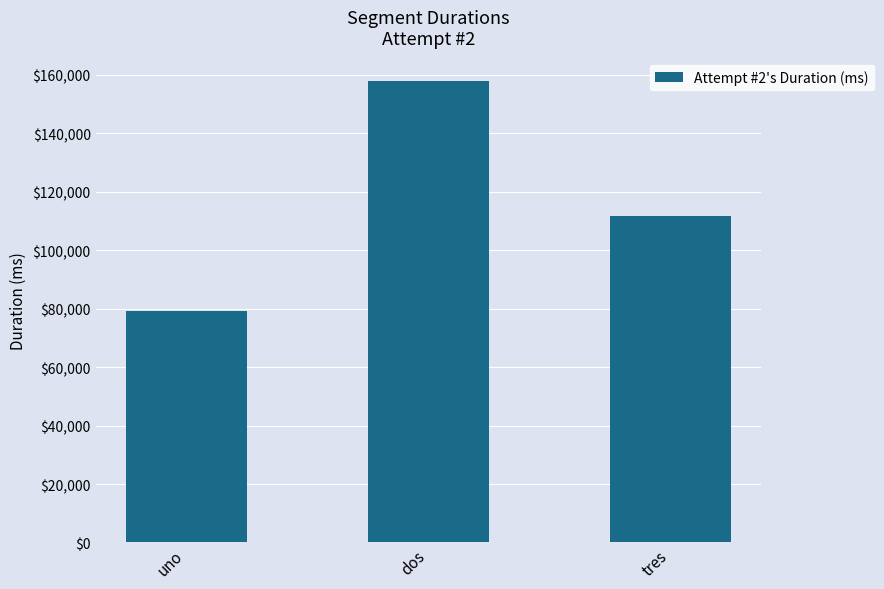

How many values are between 79288 and 157959?

3